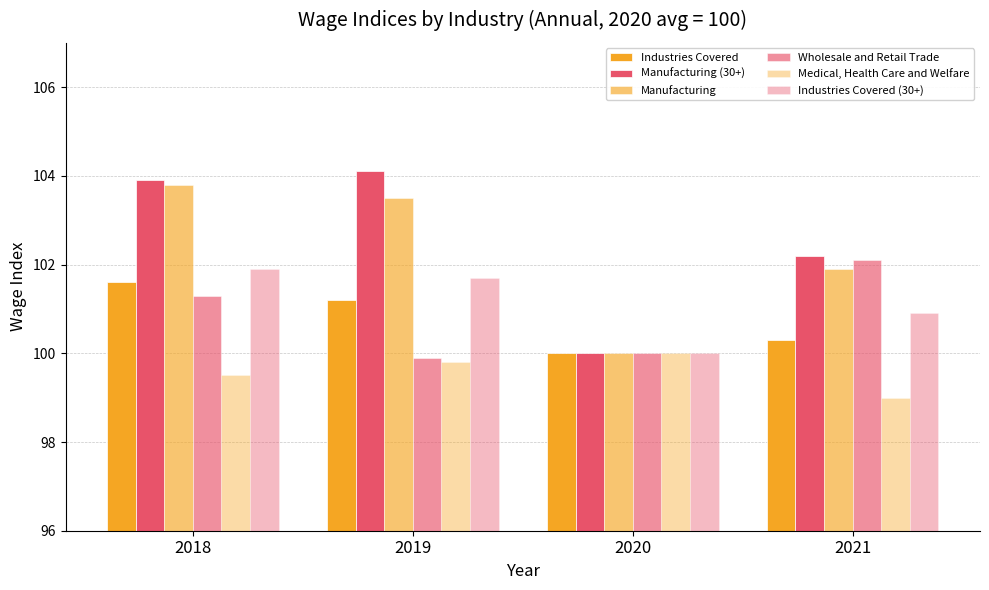

The value of Manufacturing (30+) at 2019 is 104.1. True or false?

True